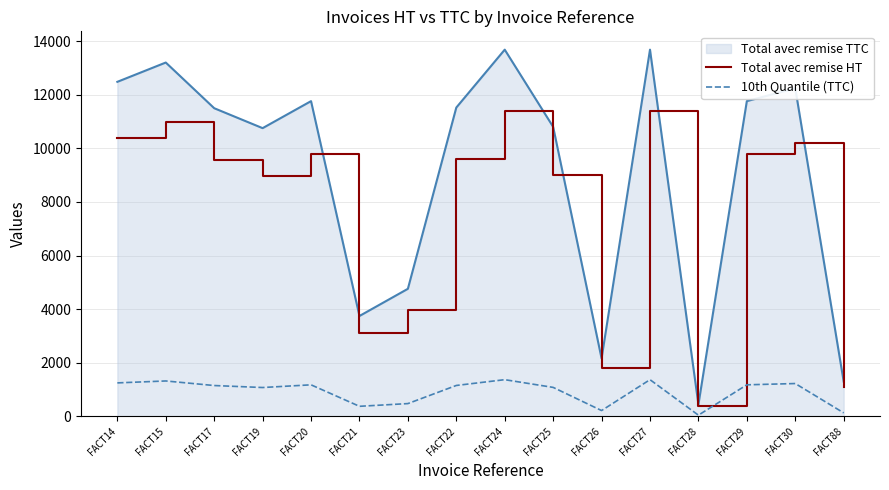

True or false: Total avec remise HT has more than 1 points higher than both neighbors.

True